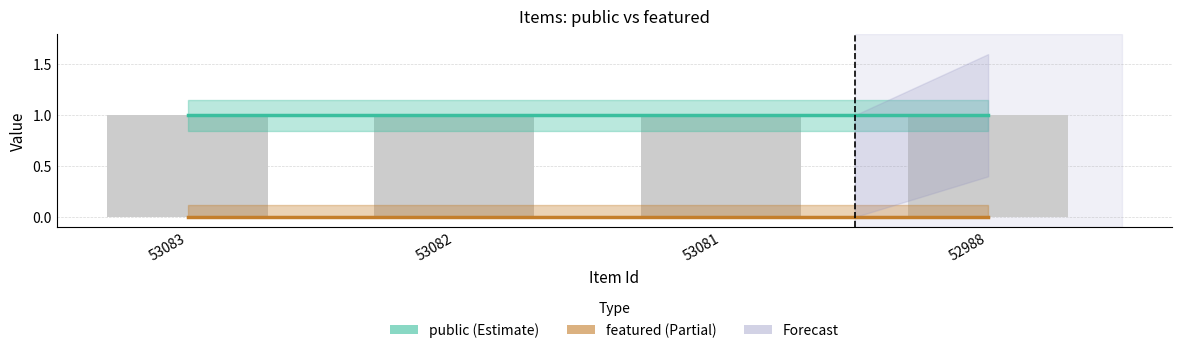

What is the value of the public bar at the 4th from the left?

1